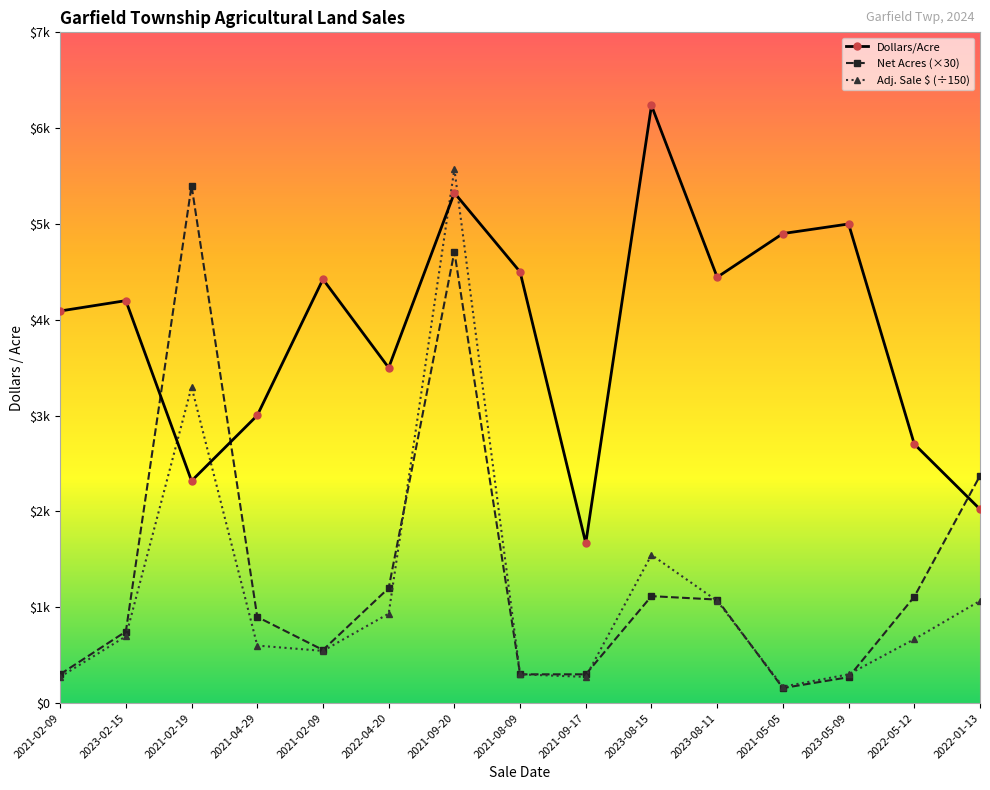

Rank the series by their maximum value, from highest to lowest.

Dollars/Acre, Adj. Sale $ (÷150), Net Acres (×30)